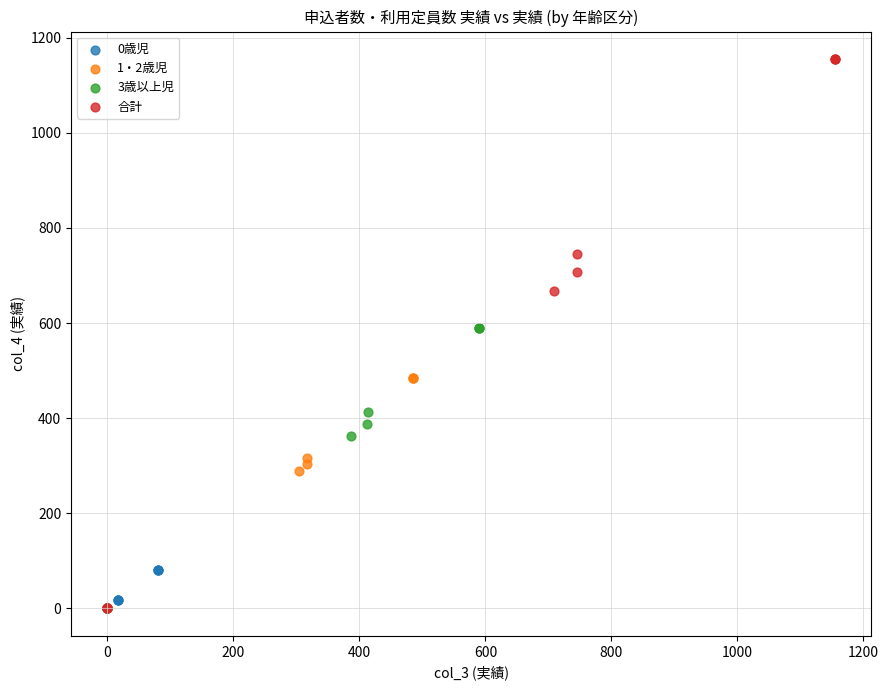

Which series has the largest Y range (max minus min)?

合計